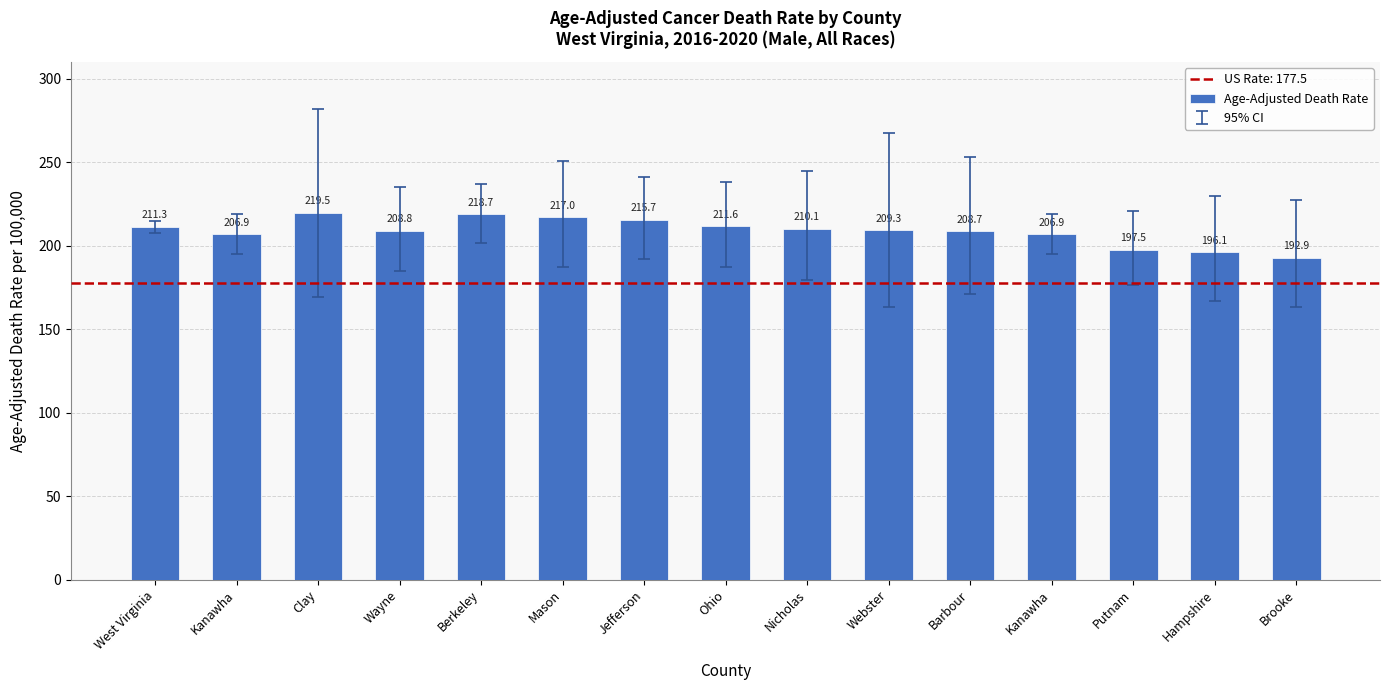

List the labels in order of value, smallest first.

Brooke, Hampshire, Putnam, Kanawha, Kanawha, Barbour, Wayne, Webster, Nicholas, West Virginia, Ohio, Jefferson, Mason, Berkeley, Clay